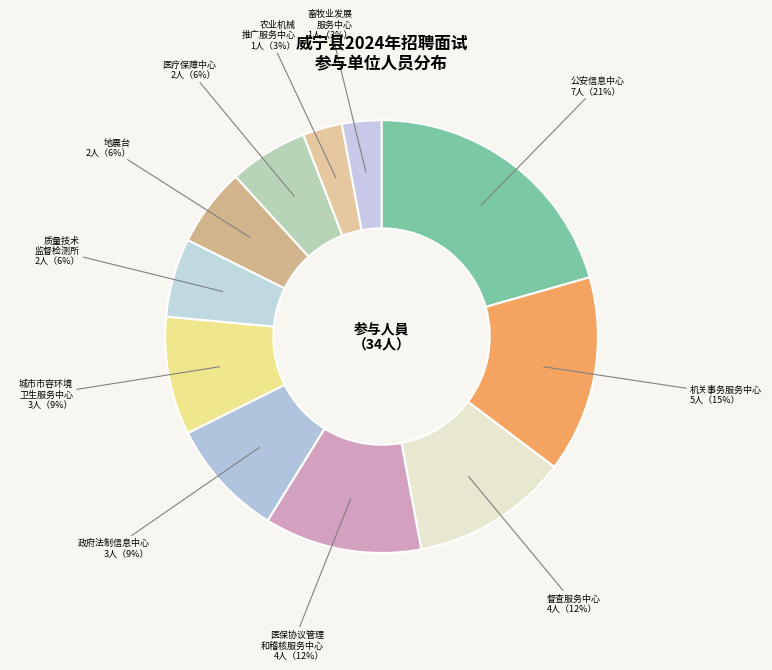

How many segments does this pie chart have?

11